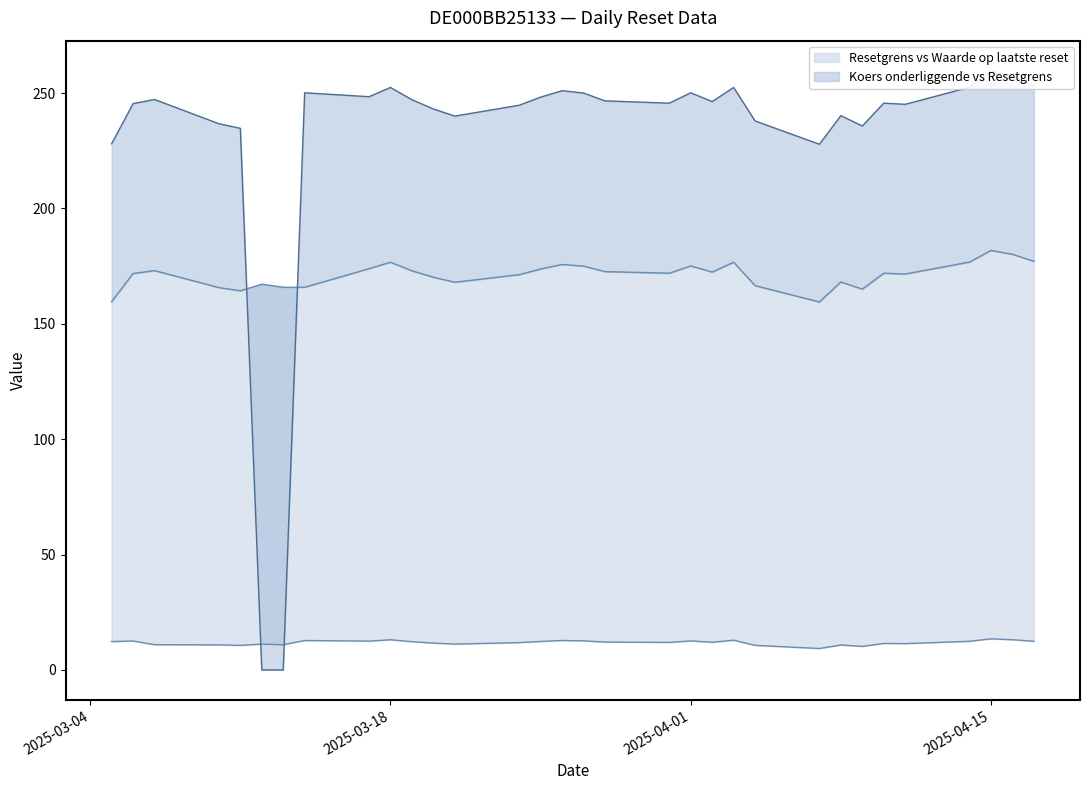

At which category is the sum across all series the highest?

2025-04-15